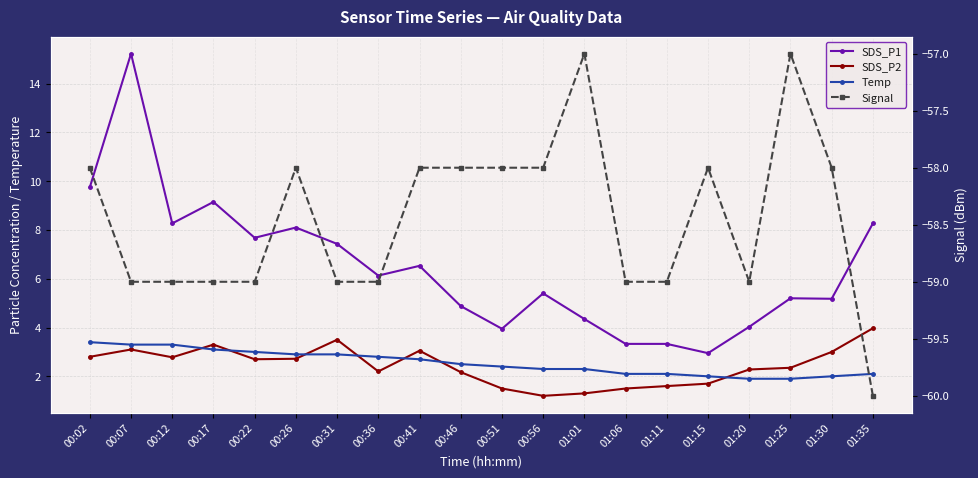

Reading left to right, transcribe all the data shown in this chart.

SDS_P1: 9.8	15.2	8.3	9.2	7.7	8.1	7.4	6.1	6.5	4.9	4.0	5.4	4.3	3.3	3.3	3.0	4.0	5.2	5.2	8.3
SDS_P2: 2.8	3.1	2.8	3.3	2.7	2.7	3.5	2.2	3.0	2.2	1.5	1.2	1.3	1.5	1.6	1.7	2.3	2.4	3.0	4.0
Temp: 3.4	3.3	3.3	3.1	3.0	2.9	2.9	2.8	2.7	2.5	2.4	2.3	2.3	2.1	2.1	2.0	1.9	1.9	2.0	2.1
Signal: -58.0	-59.0	-59.0	-59.0	-59.0	-58.0	-59.0	-59.0	-58.0	-58.0	-58.0	-58.0	-57.0	-59.0	-59.0	-58.0	-59.0	-57.0	-58.0	-60.0